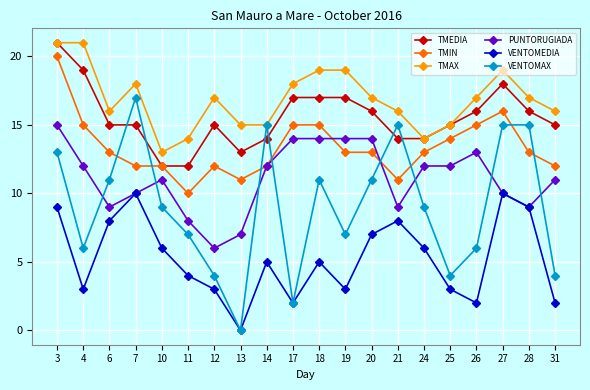

What is the value of the VENTOMAX point at the 16th from the left?

4